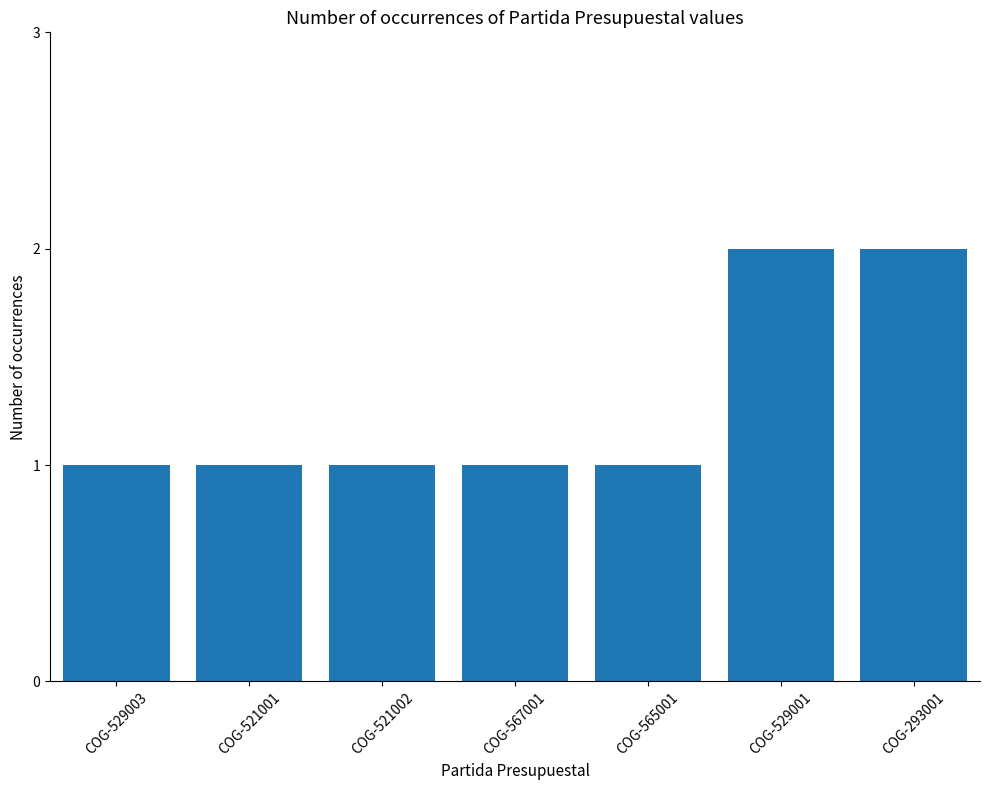

What is the change in value from COG-567001 to COG-529001?

+1